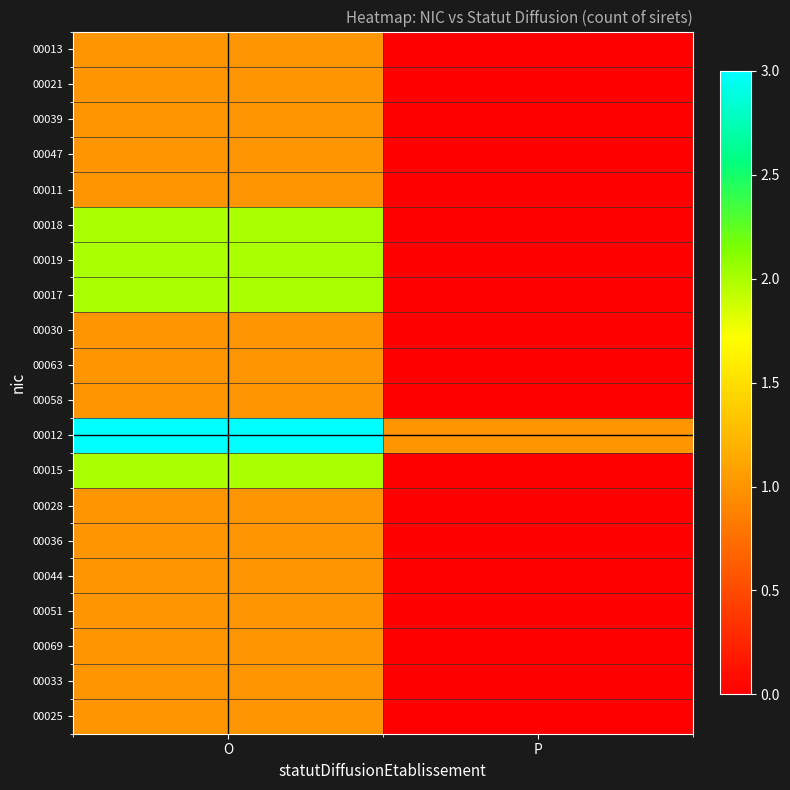

What is the difference between the highest and lowest values at P?

1